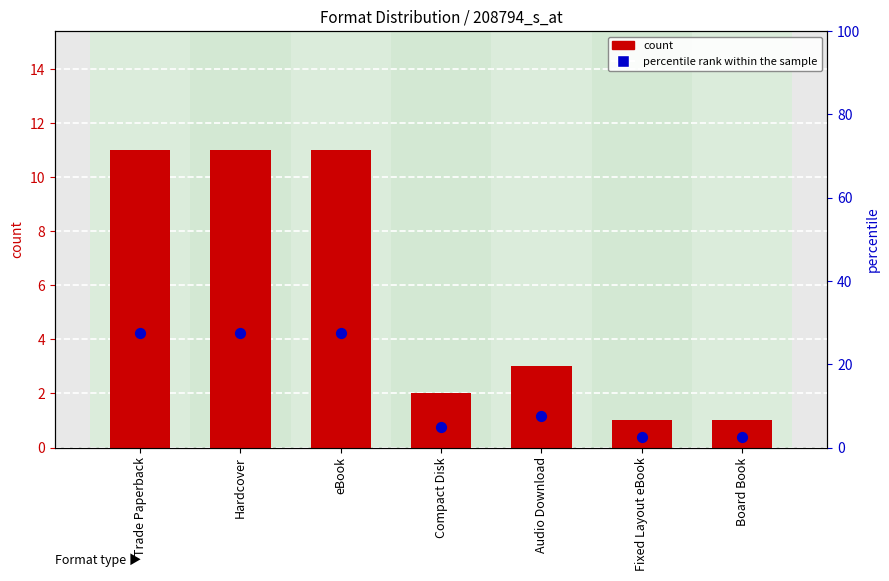

Which series has the largest Y range (max minus min)?

percentile rank within the sample